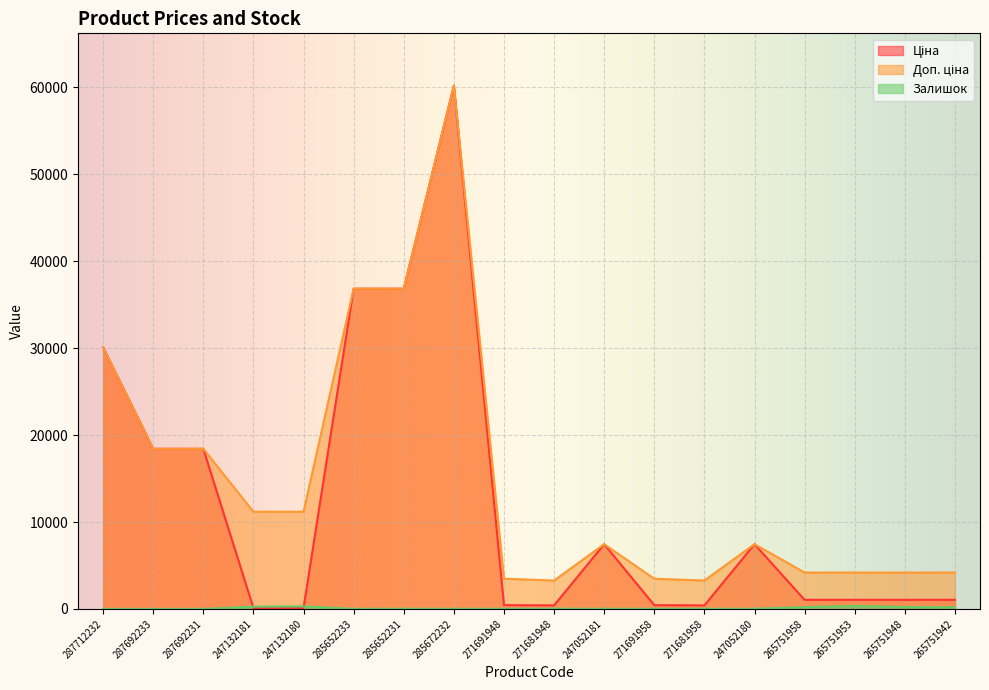

What is the value of the Доп. ціна point at the 15th from the left?

4184.0